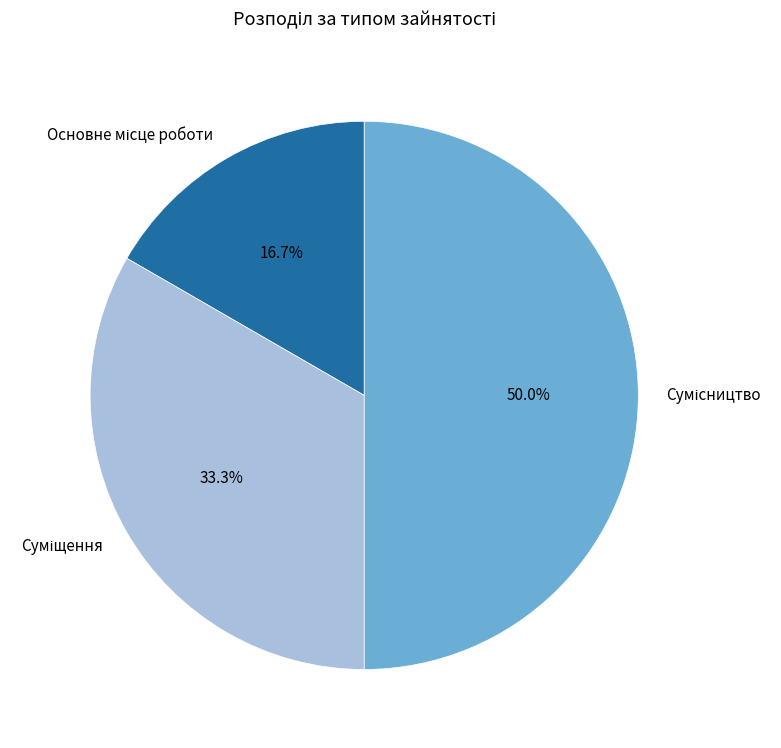

To the nearest percent, what is the difference between the largest and smallest slice percentages?

33%